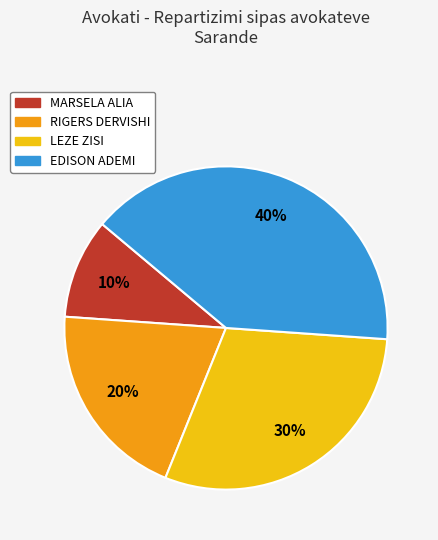

Rank the categories by value from highest to lowest.

EDISON ADEMI, LEZE ZISI, RIGERS DERVISHI, MARSELA ALIA